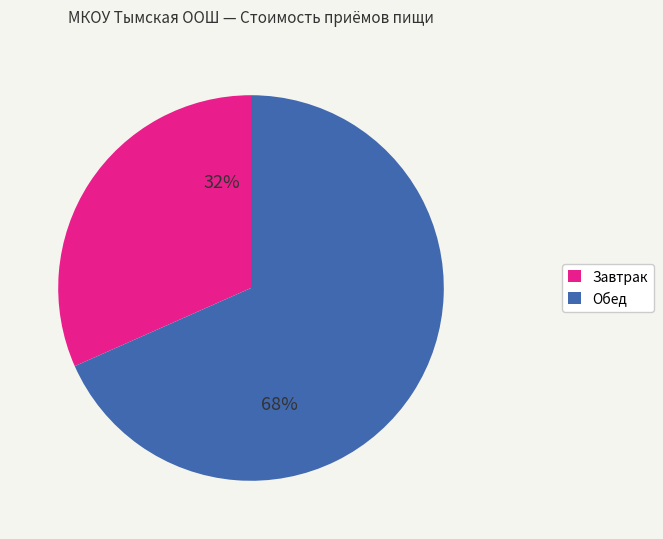

To the nearest percent, what portion does Обед represent?

68%